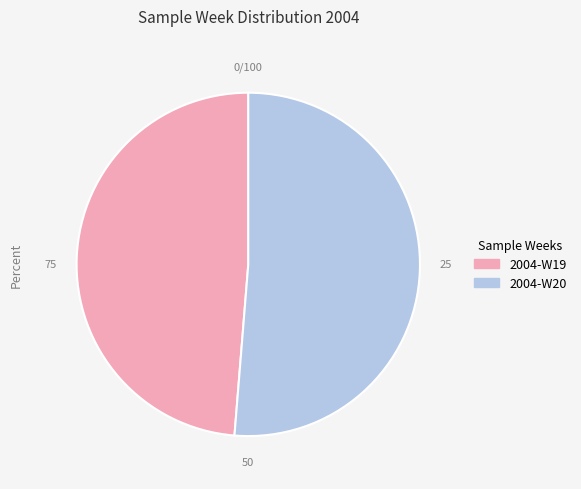

Count the number of slices in the pie.

2